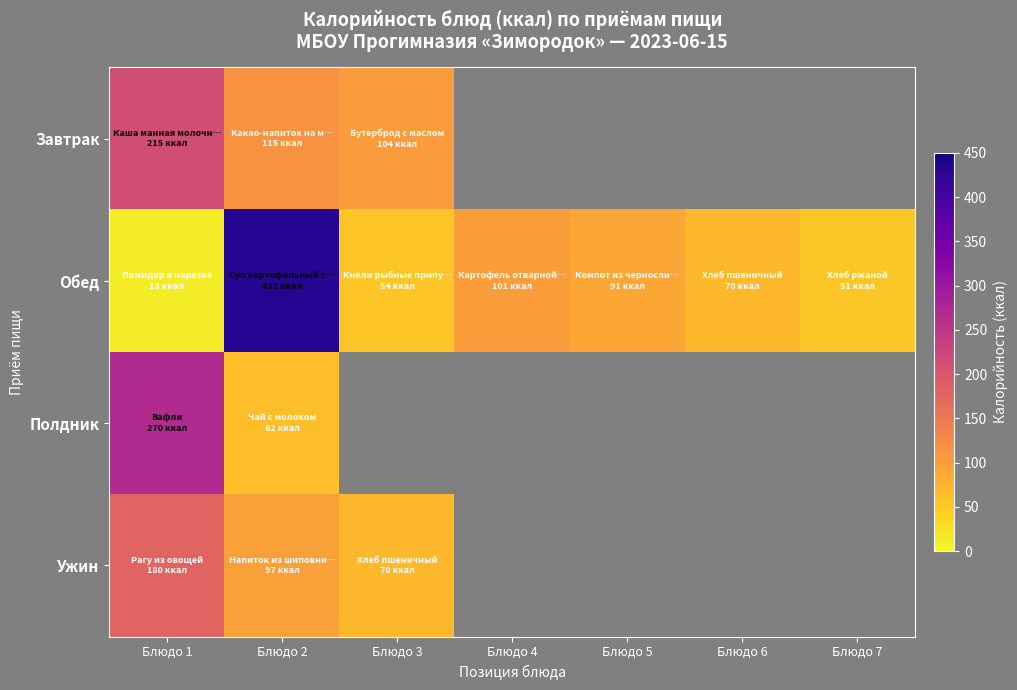

Is it true that Завтрак equals 215.0 at Блюдо 1?

True